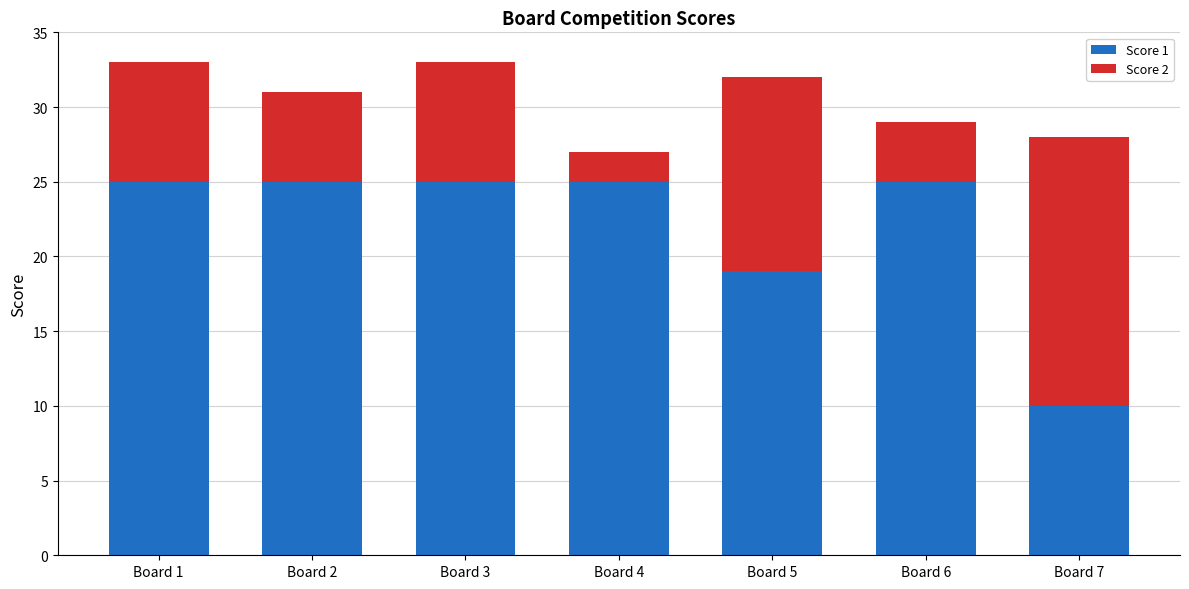

What is the difference between the second highest and second lowest values in the Score 1 series?

6